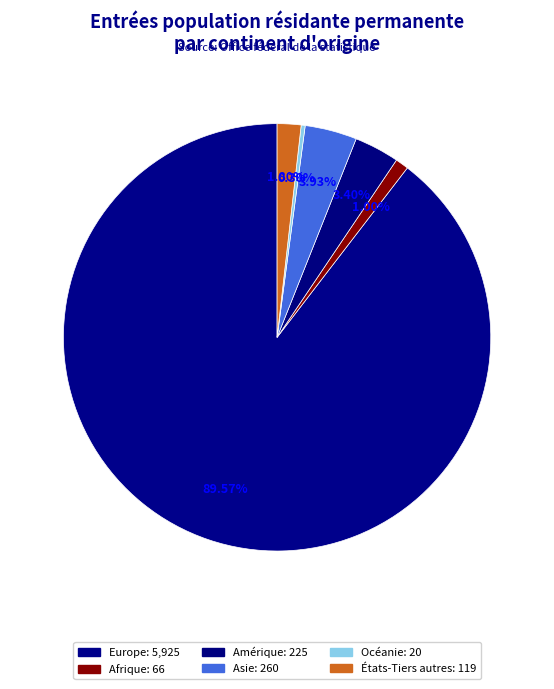

Which category has the smallest portion of the pie?

Océanie